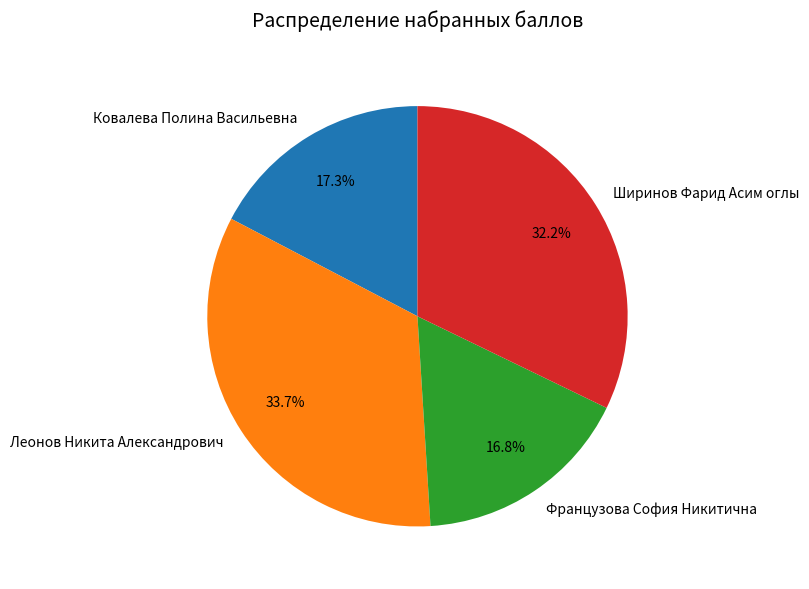

Between Ширинов Фарид Асим оглы and Леонов Никита Александрович, which is larger?

Леонов Никита Александрович